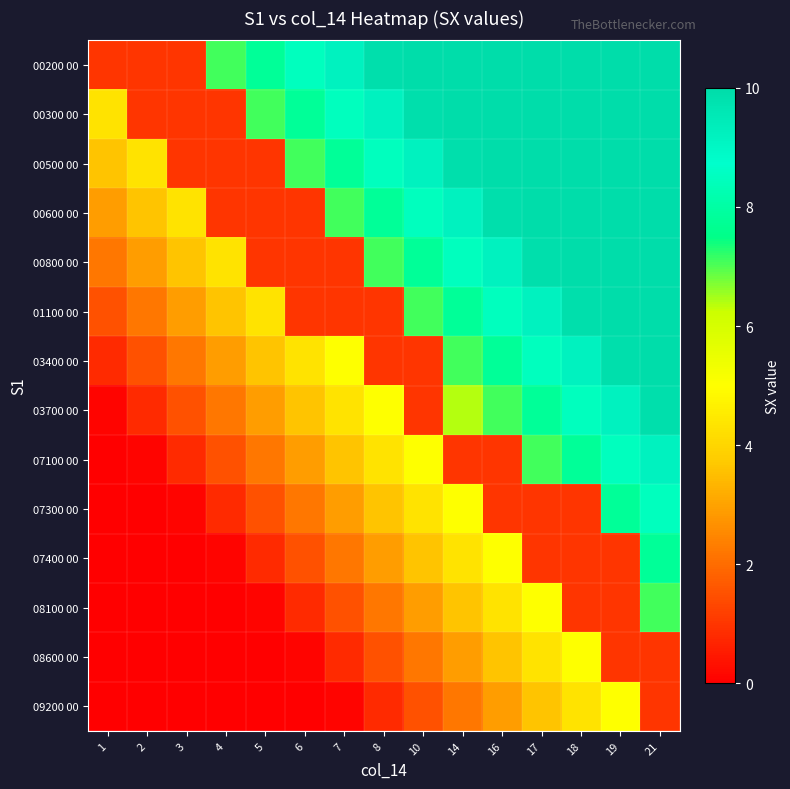

At which category is the sum across all series the highest?

21